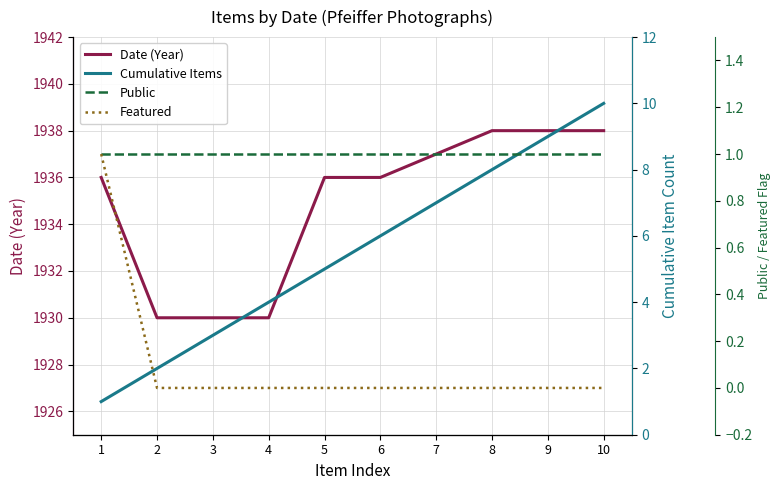

The value of Public at 10 is 1. True or false?

False